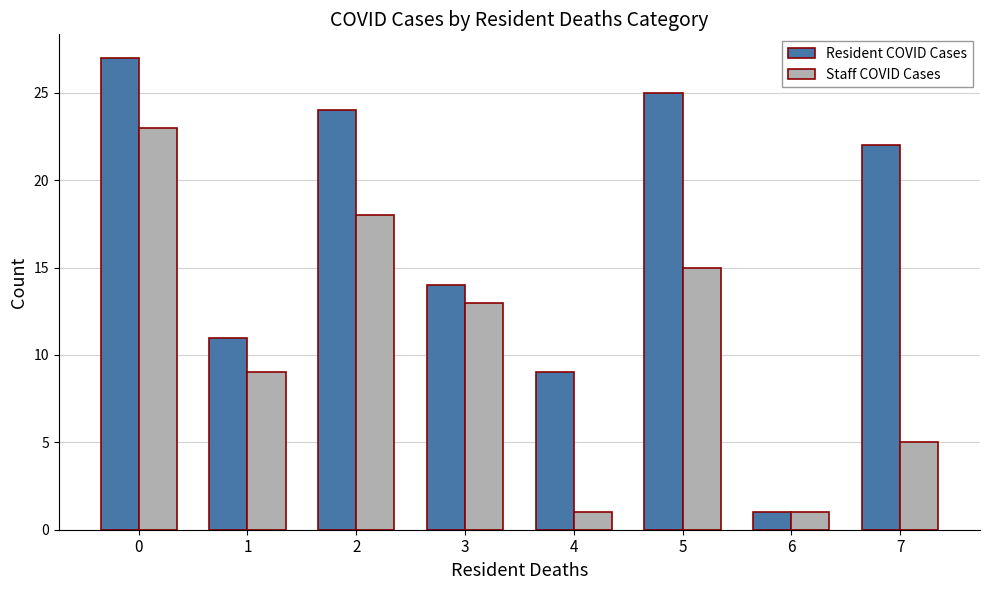

Which series has the widest spread of values?

Resident COVID Cases